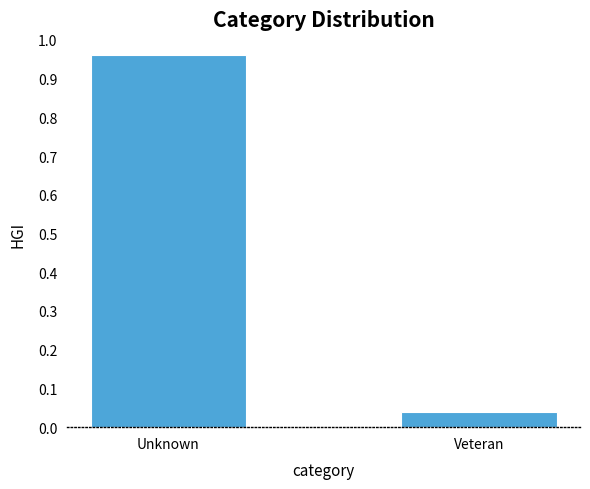

At which category does the chart reach its minimum across all series?

Veteran